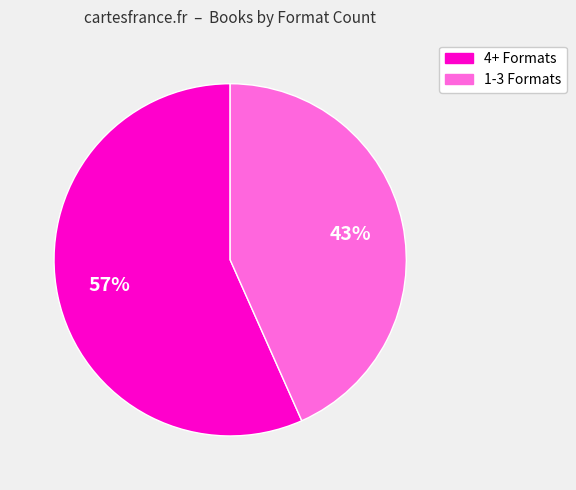

To the nearest percent, what is the average slice percentage?

50%